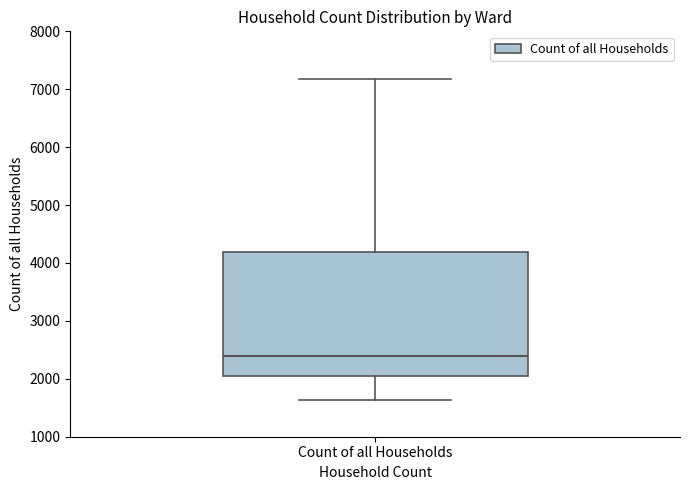

Where is the lower edge of the box for Count of all Households on the y-axis? The values are not printed on the chart, so give them approximately, as read against the axis.

2000